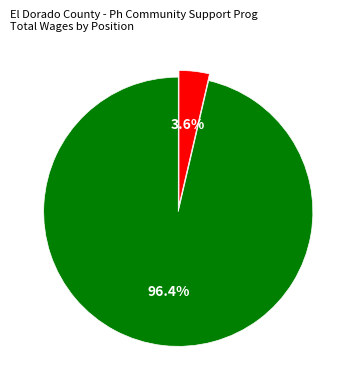

Is there any slice that represents more than half of the pie?

Yes